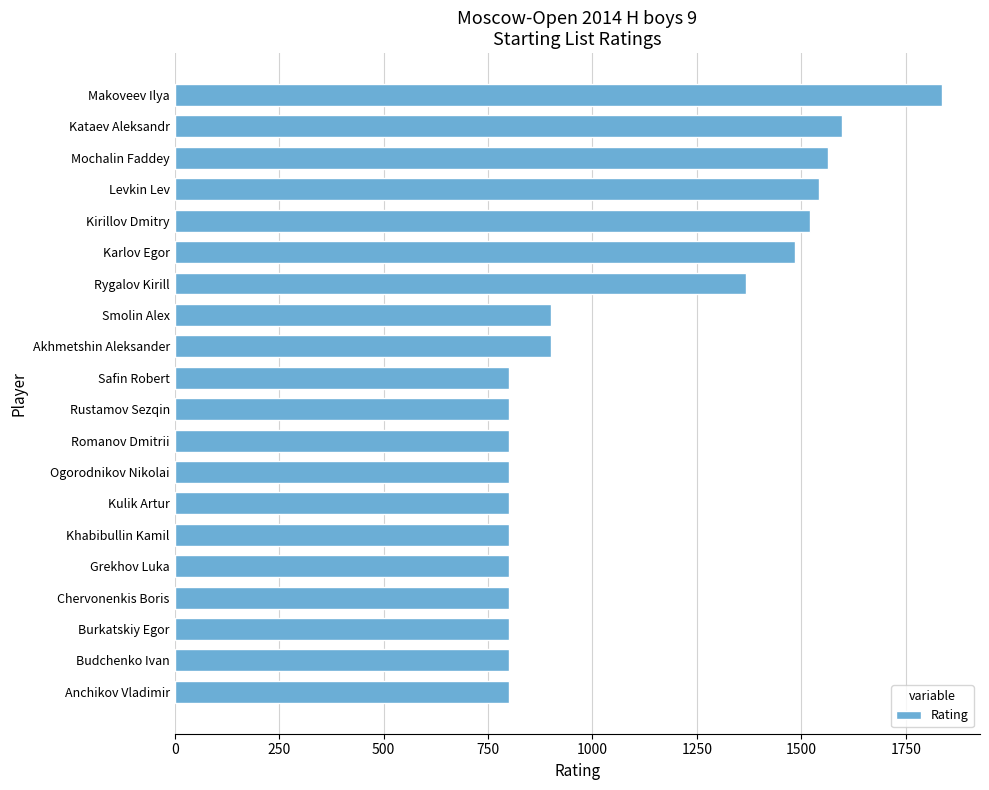

What is the ratio of the value at Burkatskiy Egor to the value at Akhmetshin Aleksander?

0.9